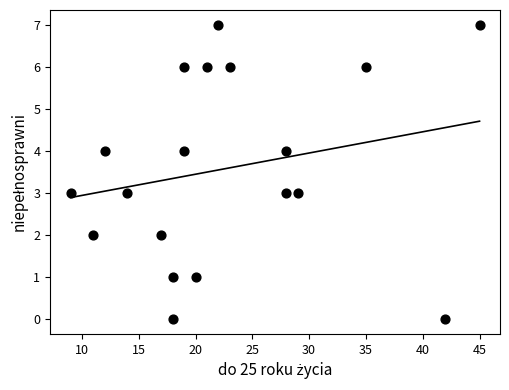

What is the range of X values (max minus min)?

36